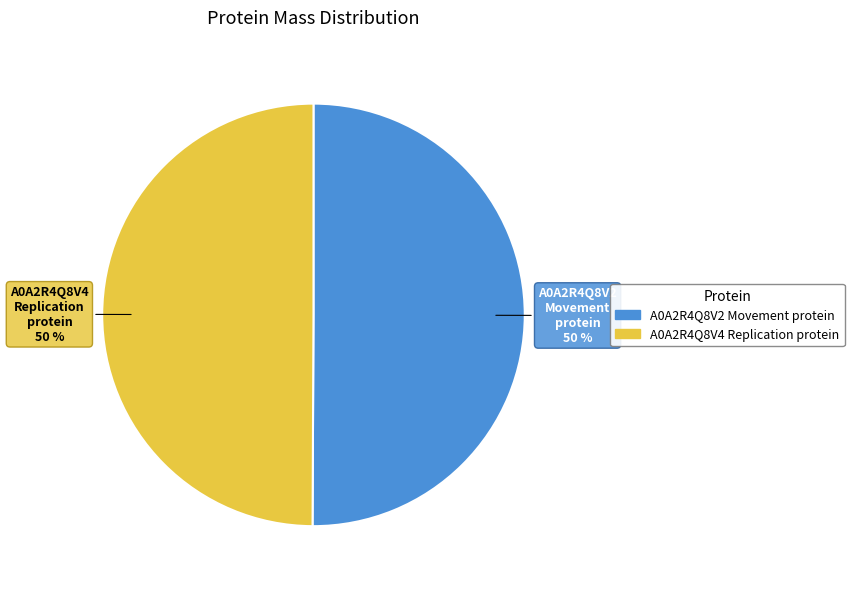

Count the number of slices in the pie.

2